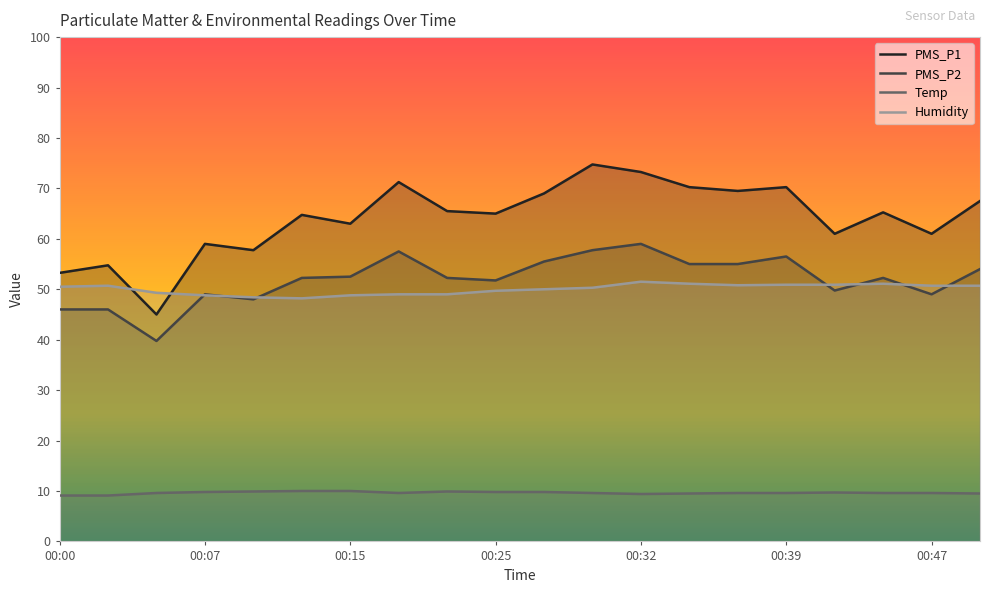

At 00:15, list the series in order from largest to smallest.

PMS_P1, PMS_P2, Humidity, Temp